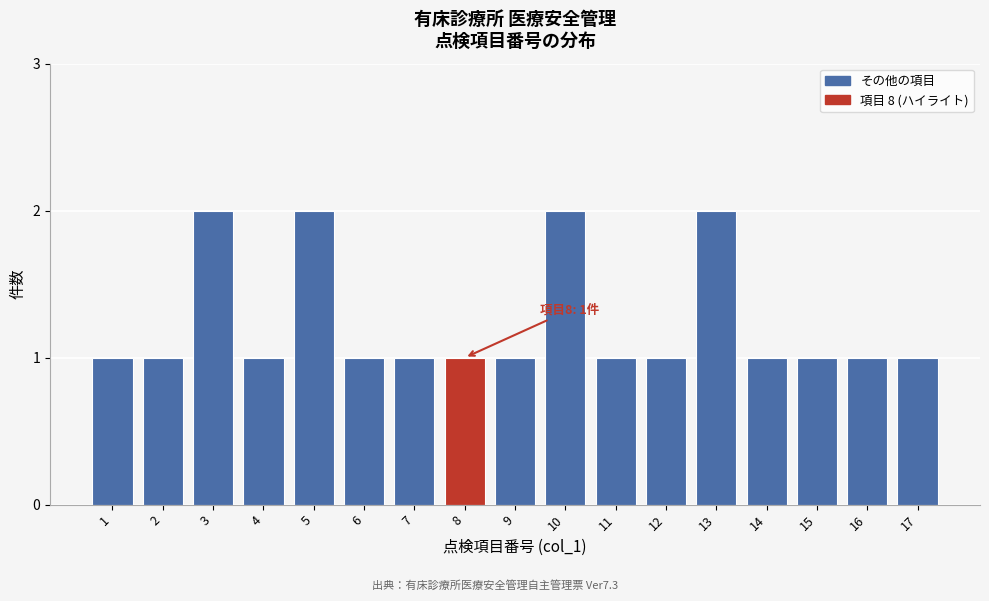

Reading right to left, transcribe all the data shown in this chart.

17=1	16=1	15=1	14=1	13=2	12=1	11=1	10=2	9=1	8=1	7=1	6=1	5=2	4=1	3=2	2=1	1=1